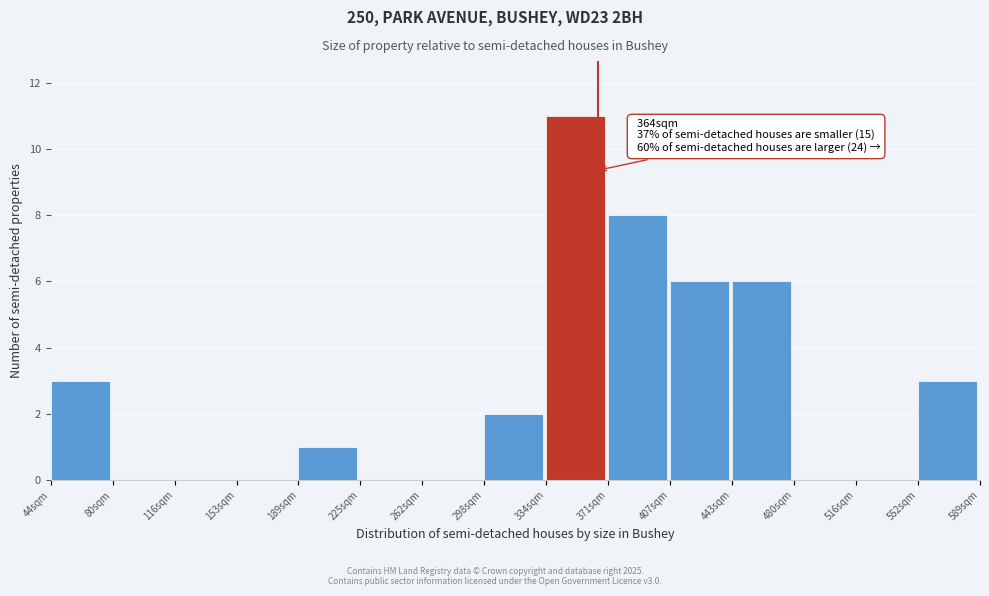

Over which range of the x-axis is the bar tallest?

335 to 370